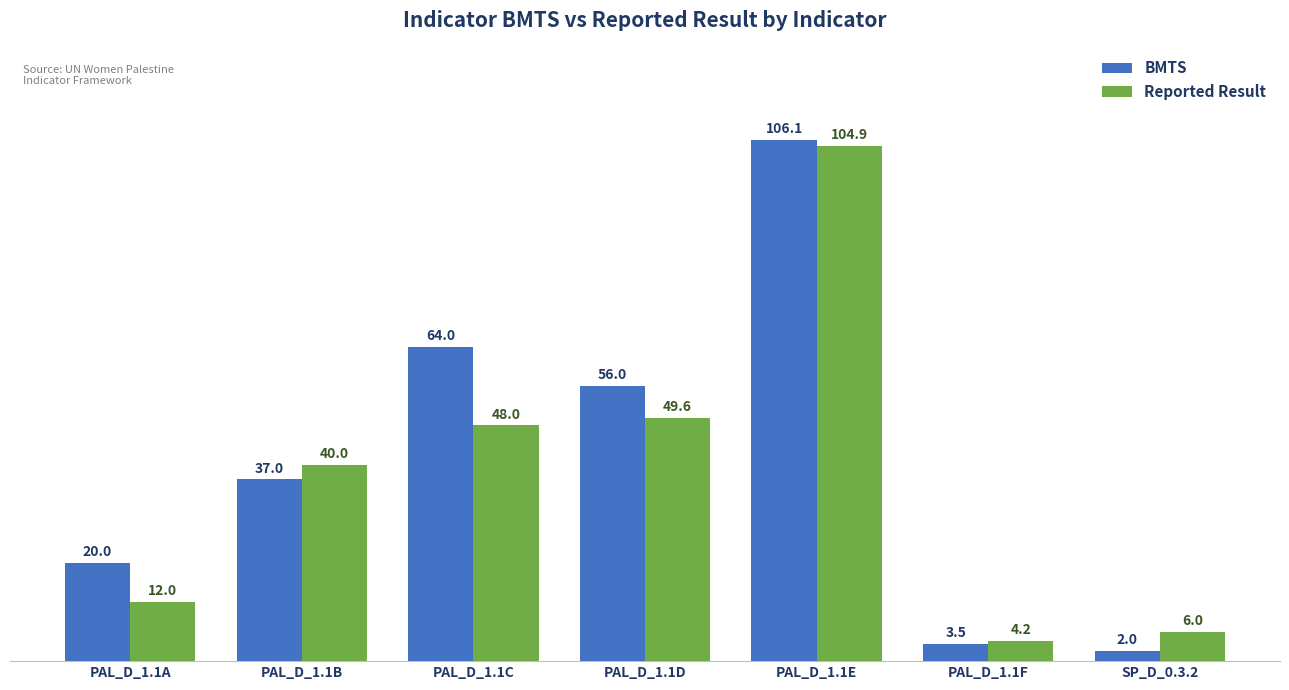

Read the Reported Result value at PAL_D_1.1E.

104.9